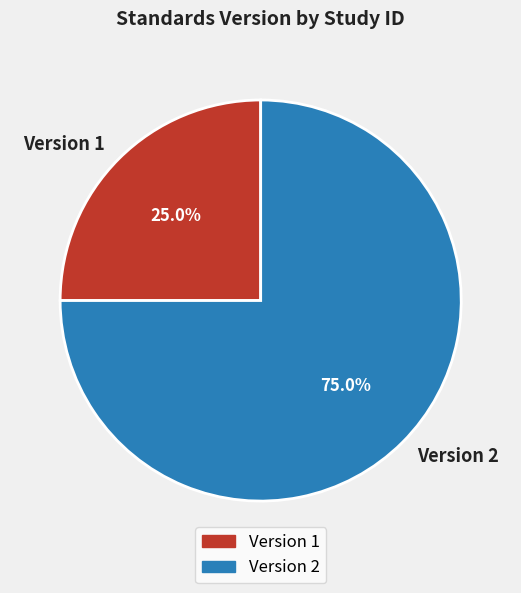

To the nearest percent, what is the difference between the largest and smallest slice percentages?

50%